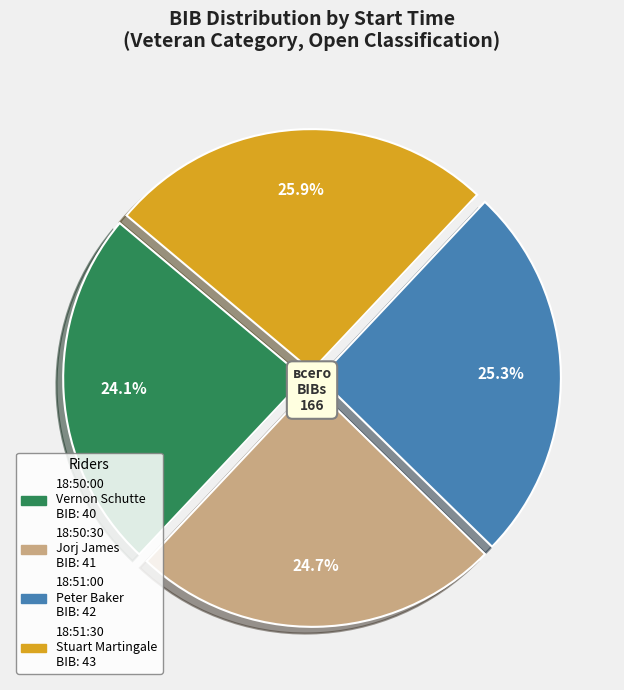

The 18:50:30 slice represents 34% of the pie. True or false?

False